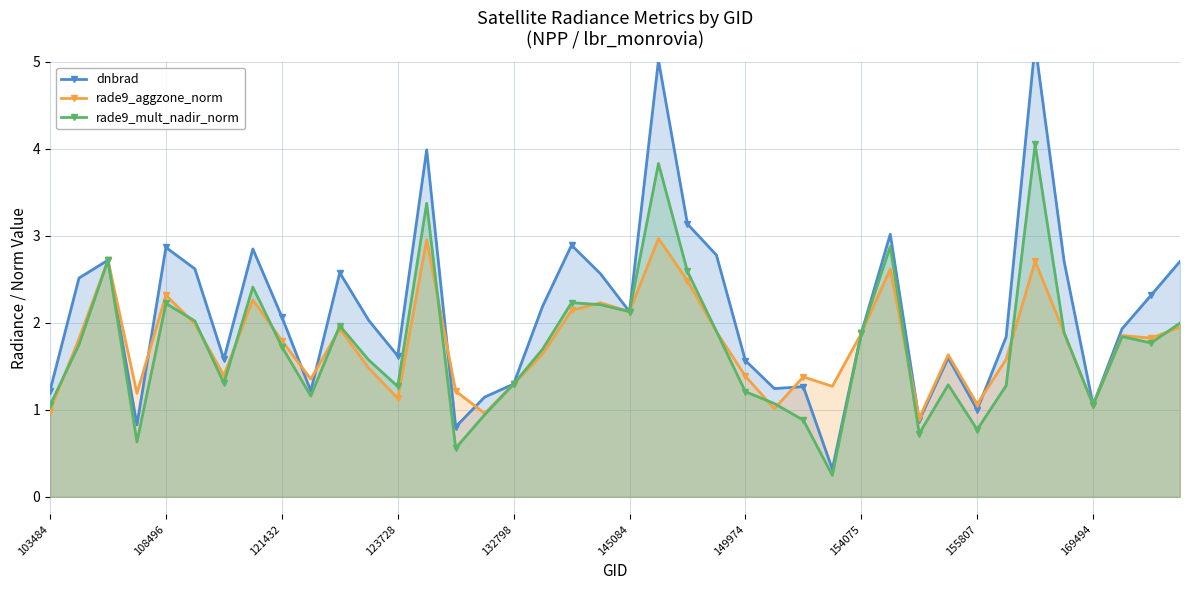

At which category is the sum across all series the highest?

34